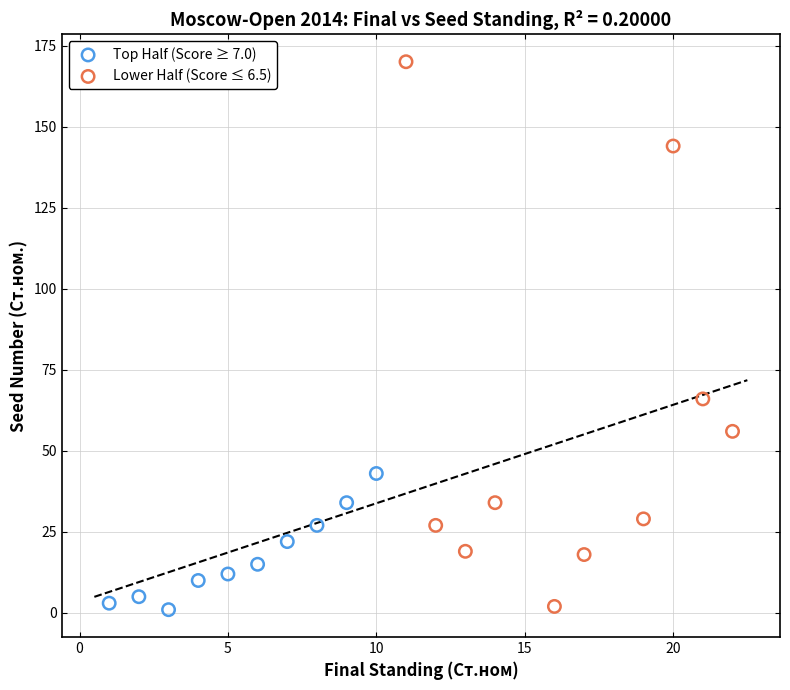

Which series contains the highest Y value?

Lower Half (Score ≤ 6.5)